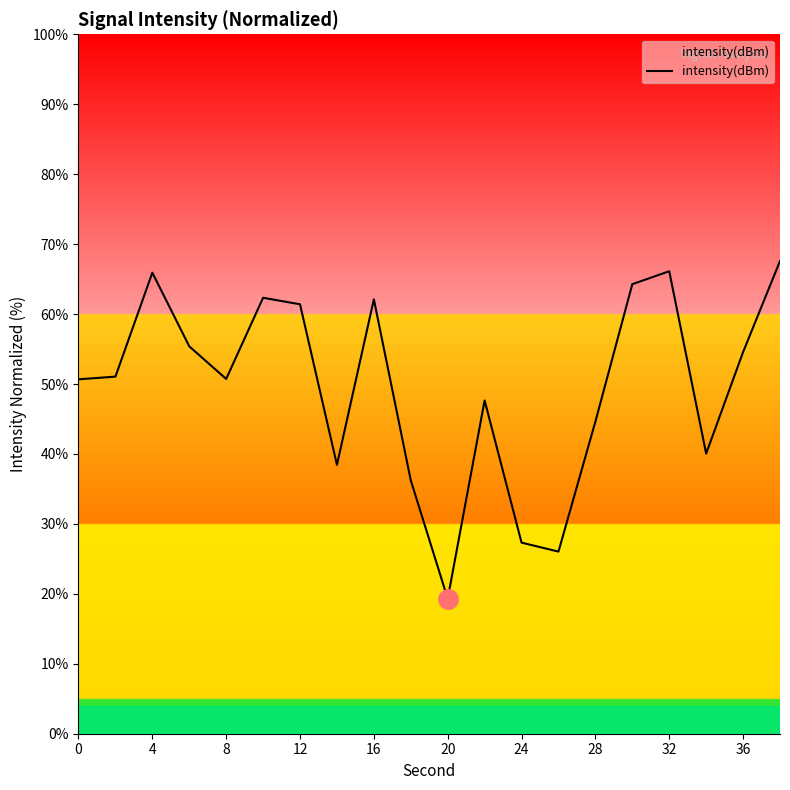

What is the minimum value shown in the chart?

19.3